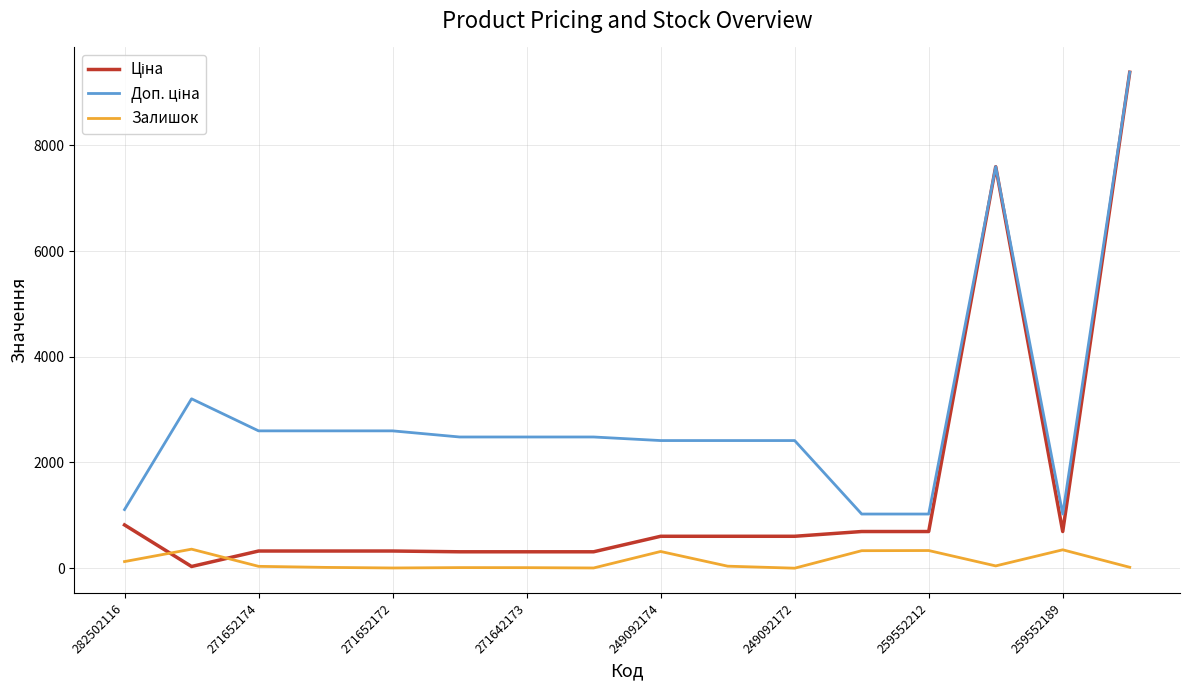

What is the greatest value displayed?

9384.0